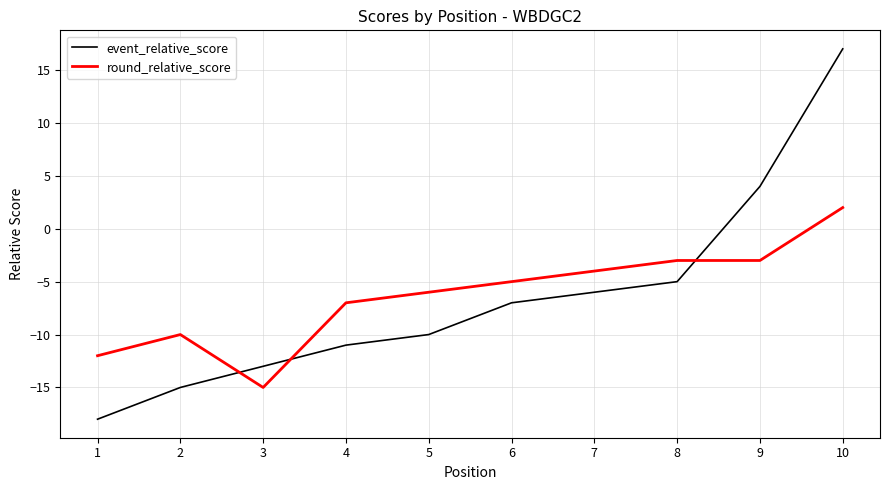

What is the spread (max minus min) of values at 10?

15